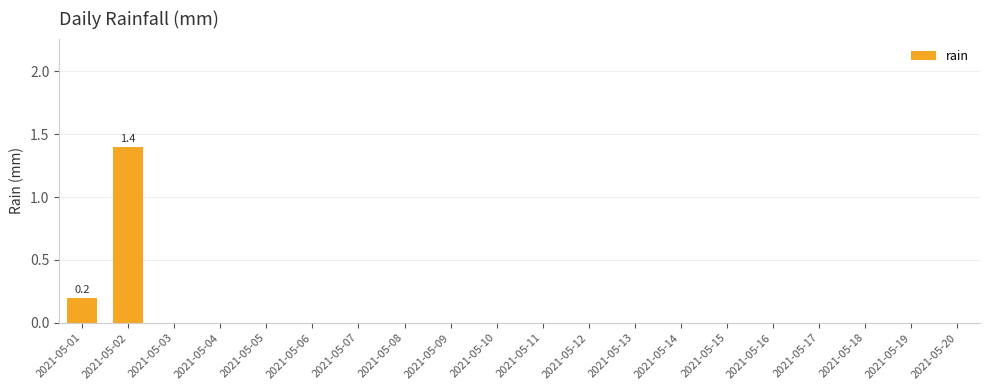

Is it true that the value at 2021-05-17 is 0.0?

True